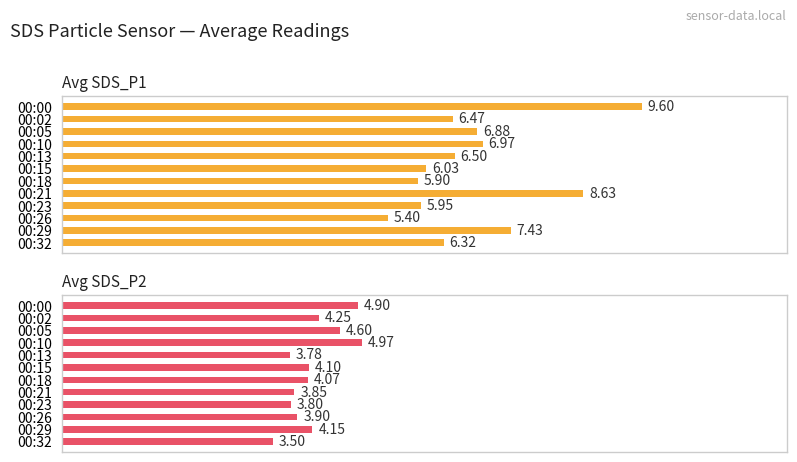

What is the spread (max minus min) of values at 00:26?

1.5